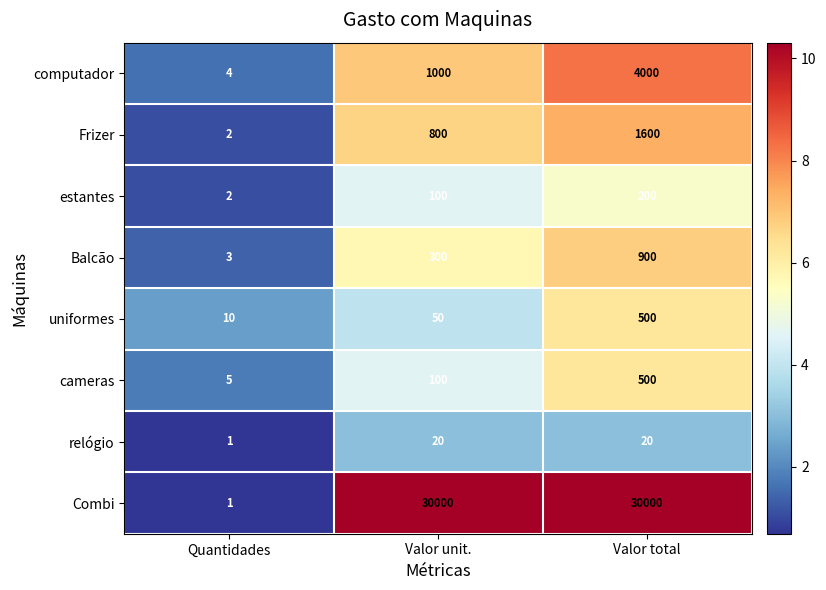

At which category is the sum across all series the highest?

Valor total